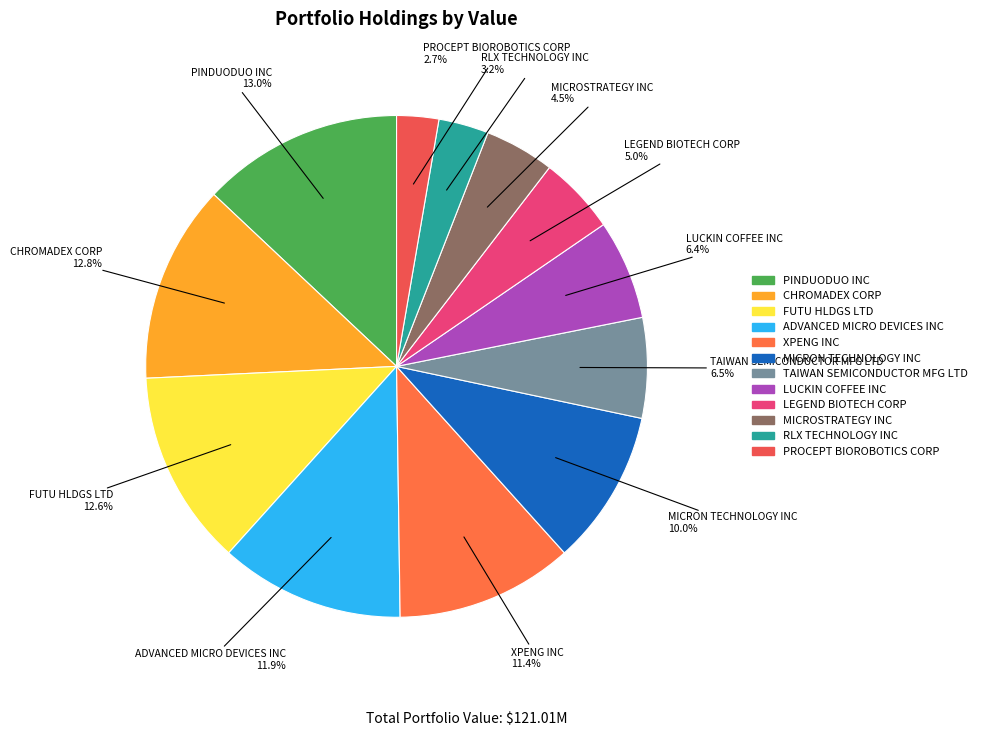

The LEGEND BIOTECH CORP slice represents 5% of the pie. True or false?

True